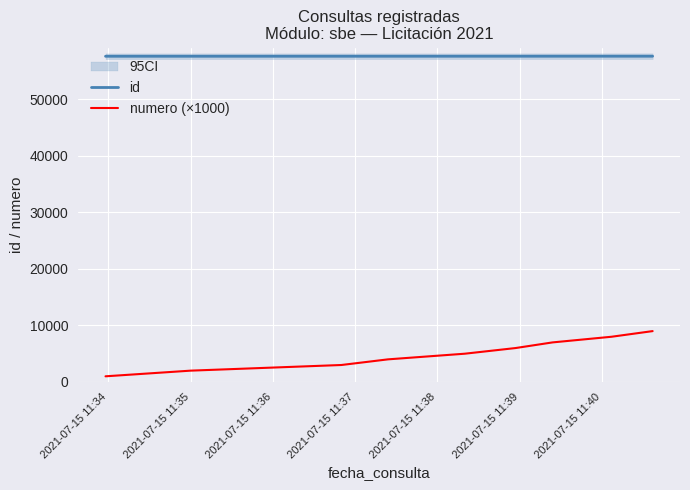

True or false: id and numero (×1000) cross at least once.

False